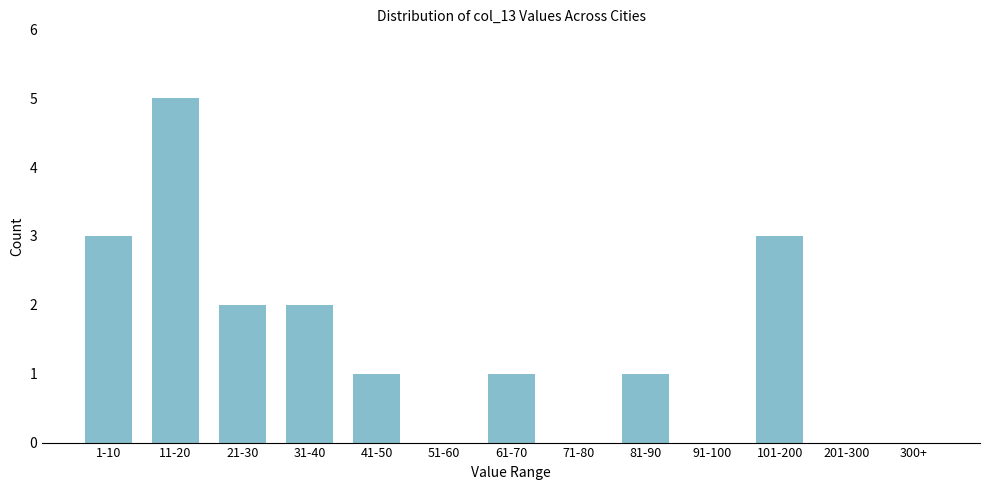

Reading left to right, list all the values displayed in this chart.

1-10=3	11-20=5	21-30=2	31-40=2	41-50=1	51-60=0	61-70=1	71-80=0	81-90=1	91-100=0	101-200=3	201-300=0	300+=0